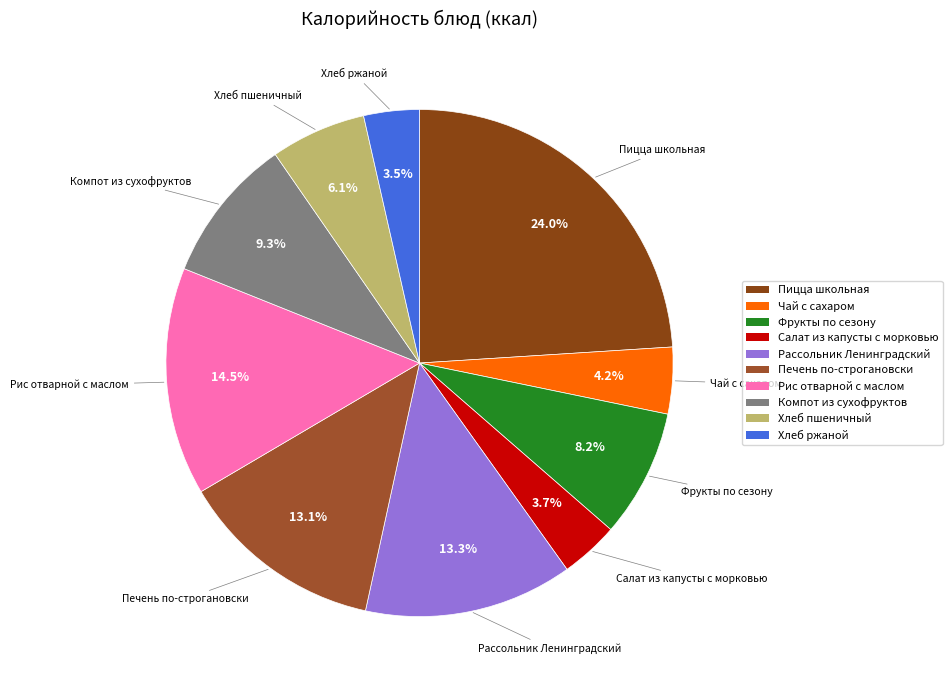

To the nearest percent, what percentage of the pie is Фрукты по сезону?

8%